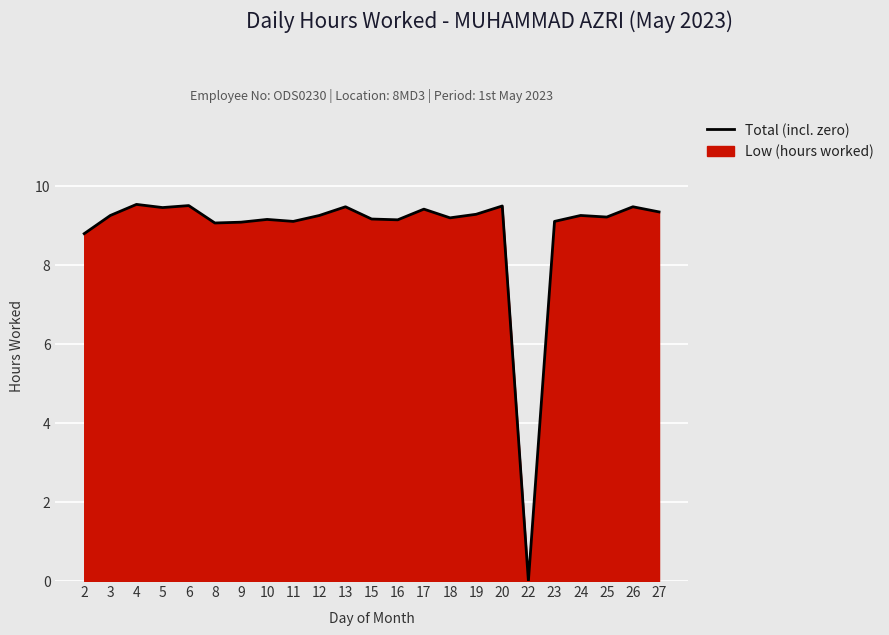

How many lines are shown in the chart?

1